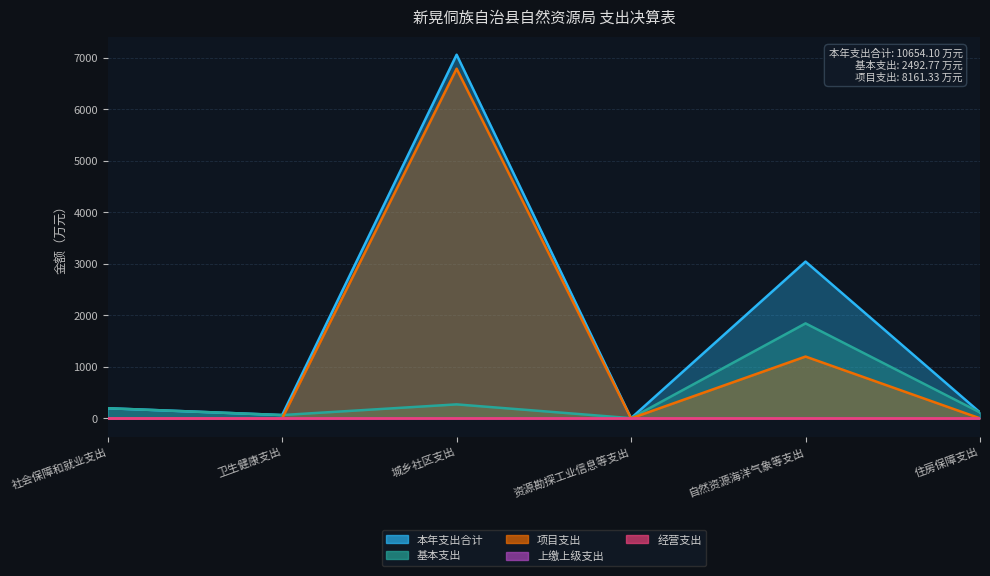

Does the chart display data point markers on the line(s)?

No